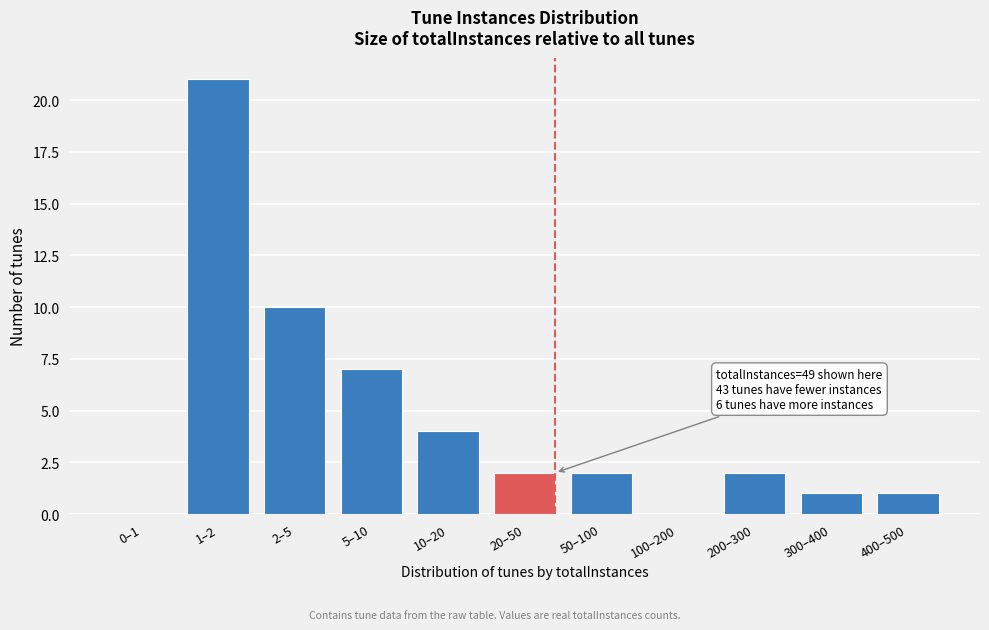

Reading right to left, transcribe all the data shown in this chart.

400–500=1	300–400=1	200–300=2	100–200=0	50–100=2	20–50=2	10–20=4	5–10=7	2–5=10	1–2=21	0–1=0